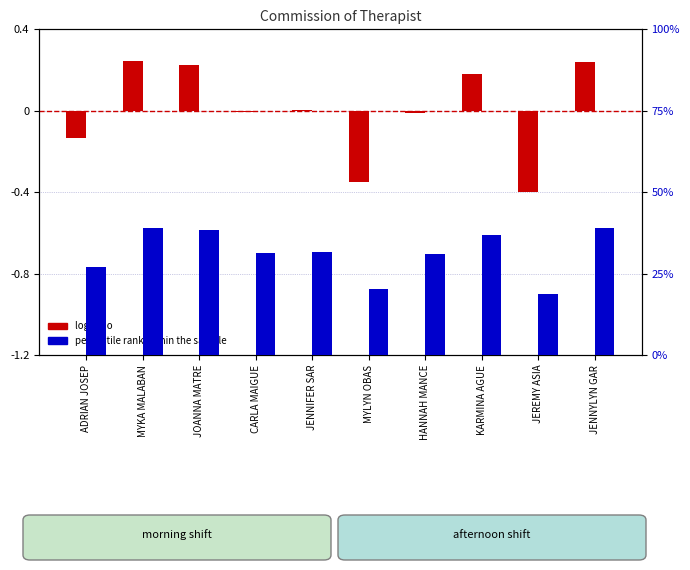

The log ratio series shows -0.0 at CARLA MAIGUE. True or false?

True